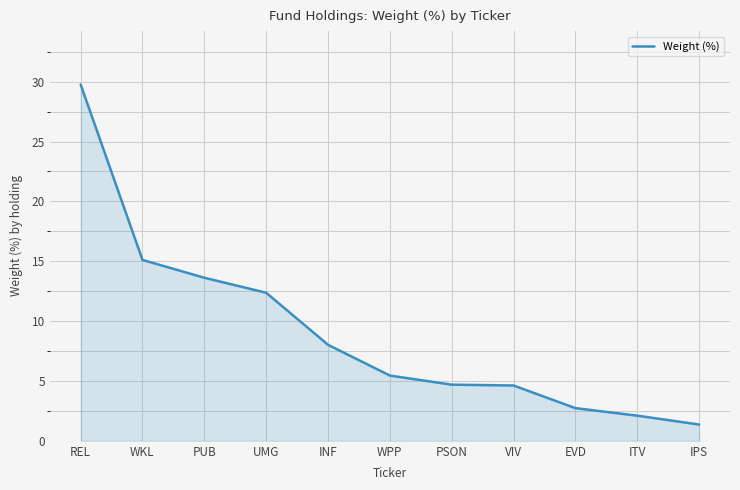

Where does the data first go above 5?

REL